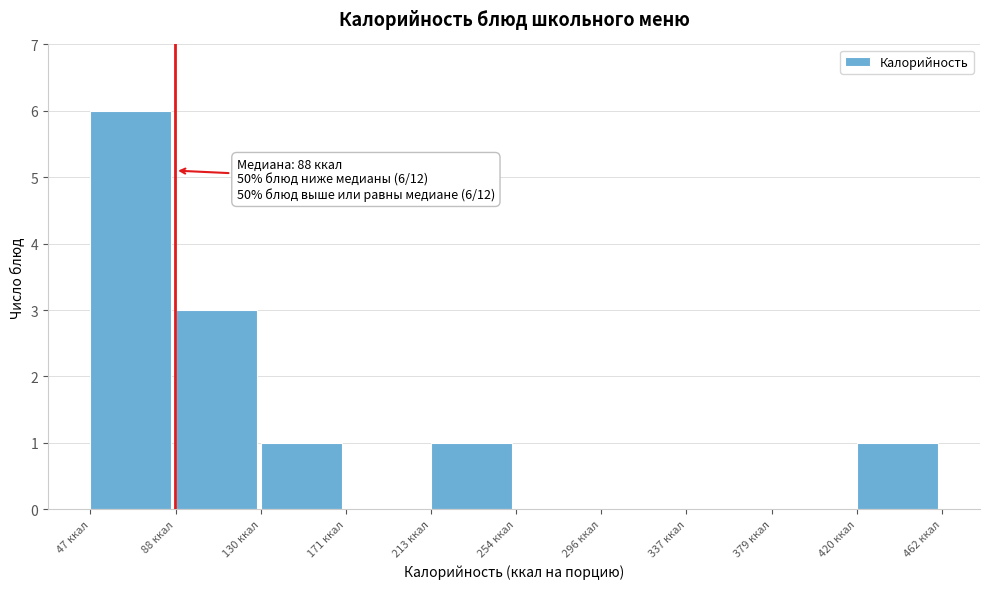

Over which range of the x-axis is the bar tallest?

47.0 to 88.5